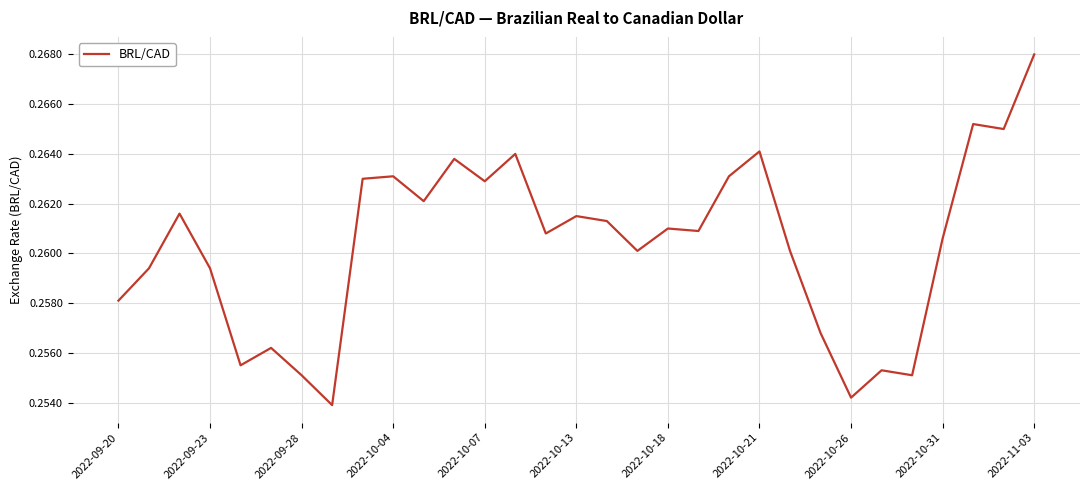

At which category does the chart reach its peak across all series?

2022-11-03